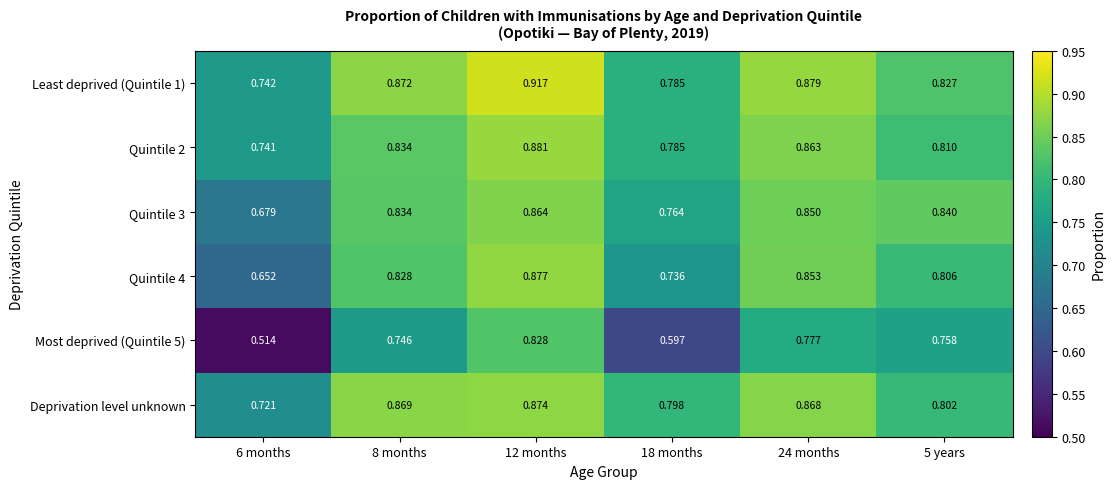

What is the difference between the highest and lowest values at 18 months?

0.2